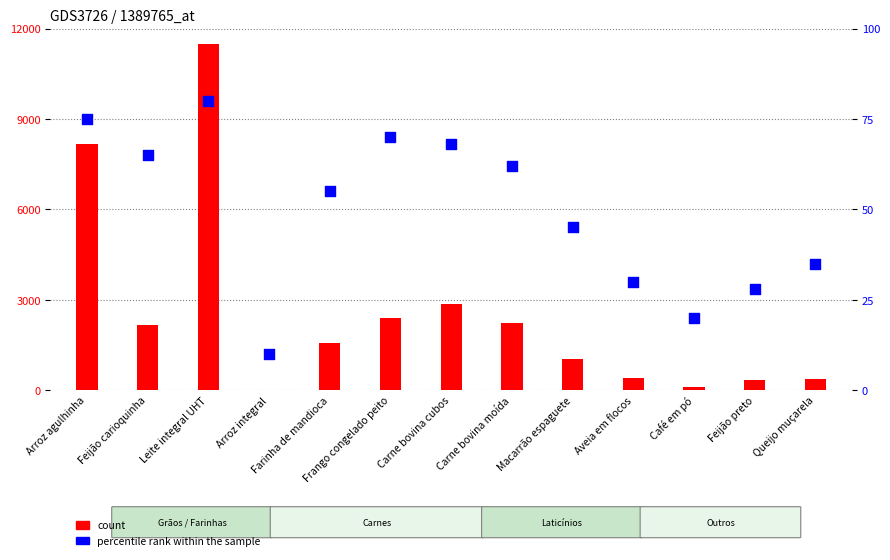

Which series reaches the maximum Y coordinate?

count